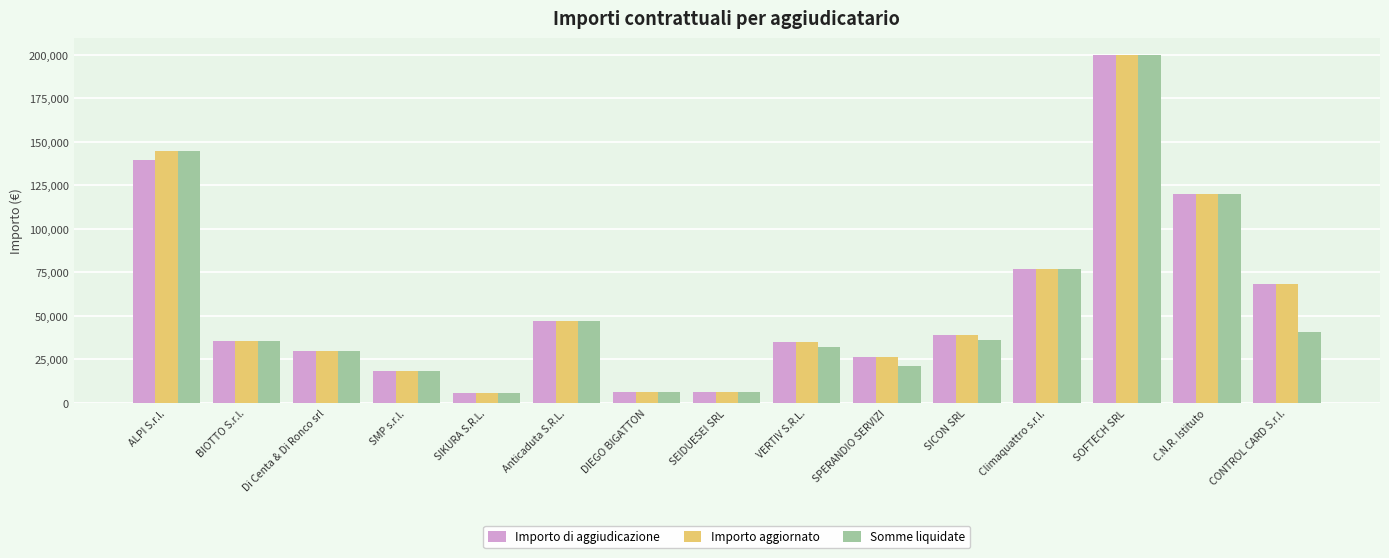

What is the value of the Somme liquidate bar at the 7th from the left?

6000.0